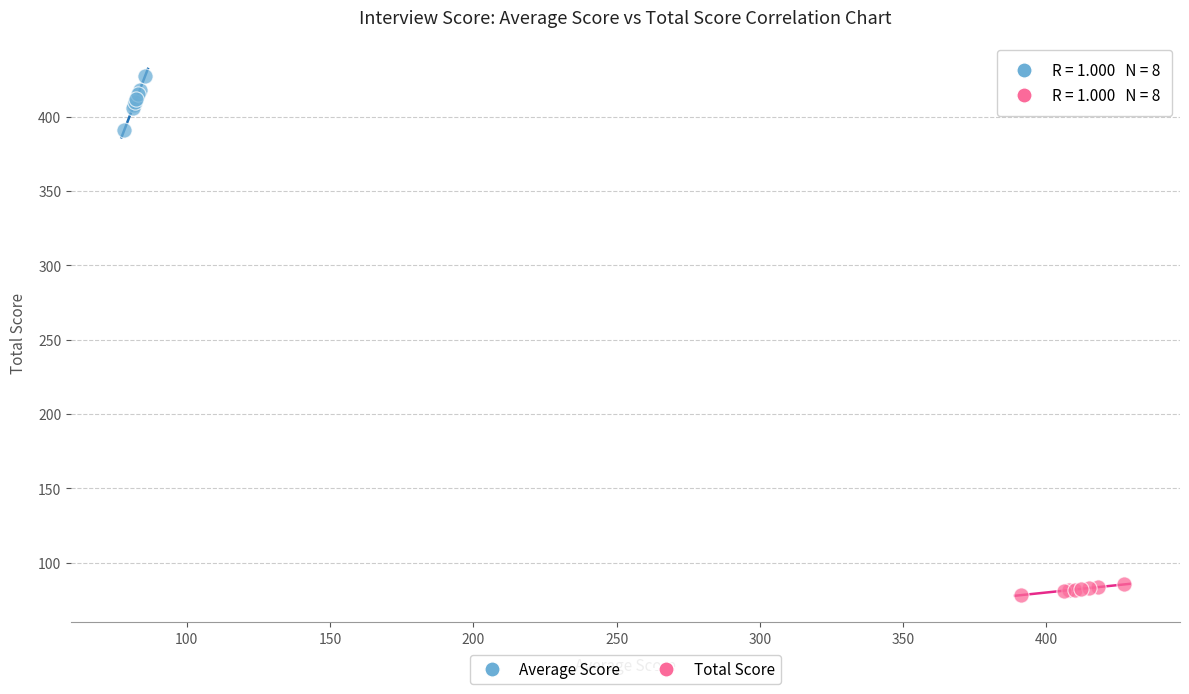

What are all the series names shown in the legend?

Average Score, Total Score